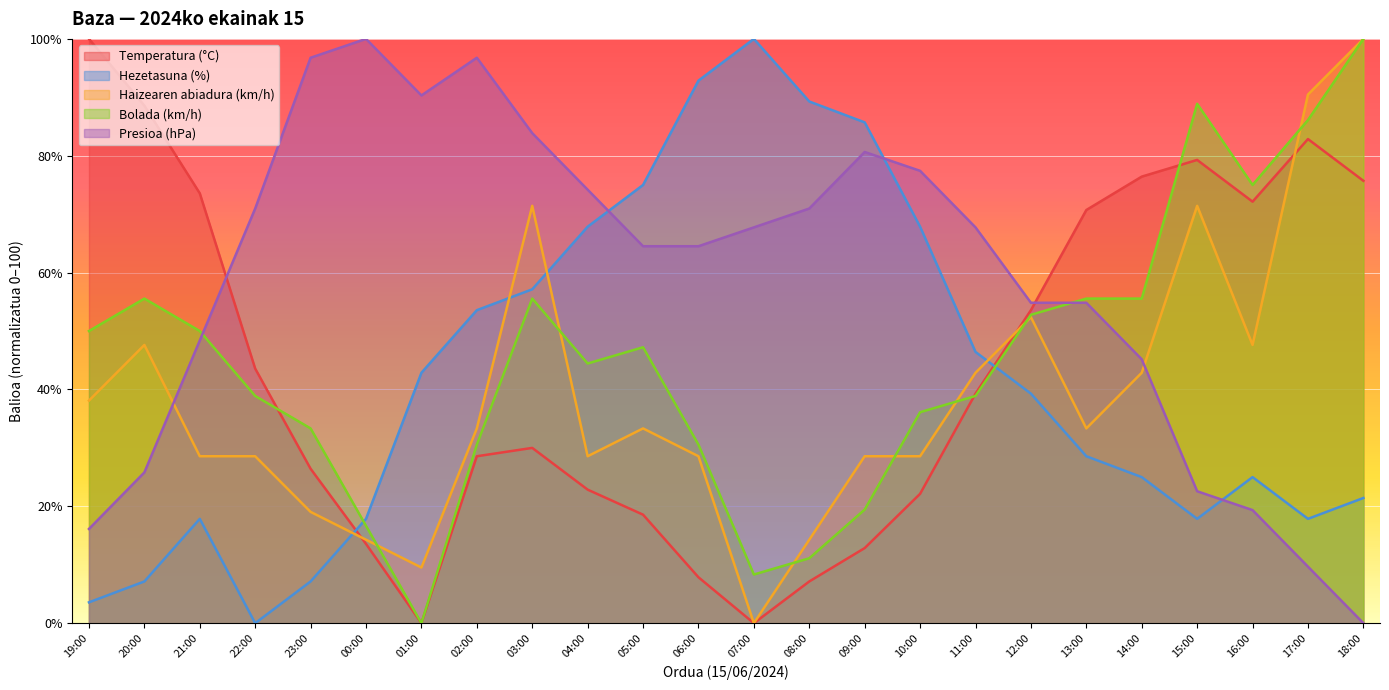

Reading left to right, transcribe all the data shown in this chart.

Temperatura (°C): 19:00=100.0	20:00=88.6	21:00=73.6	22:00=43.6	23:00=26.4	00:00=13.6	01:00=0.0	02:00=28.6	03:00=30.0	04:00=22.9	05:00=18.6	06:00=7.9	07:00=0.0	08:00=7.1	09:00=12.9	10:00=22.1	11:00=39.3	12:00=53.6	13:00=70.7	14:00=76.4	15:00=79.3	16:00=72.1	17:00=82.9	18:00=75.7
Hezetasuna (%): 19:00=3.6	20:00=7.1	21:00=17.9	22:00=0.0	23:00=7.1	00:00=17.9	01:00=42.9	02:00=53.6	03:00=57.1	04:00=67.9	05:00=75.0	06:00=92.9	07:00=100.0	08:00=89.3	09:00=85.7	10:00=67.9	11:00=46.4	12:00=39.3	13:00=28.6	14:00=25.0	15:00=17.9	16:00=25.0	17:00=17.9	18:00=21.4
Haizearen abiadura (km/h): 19:00=38.1	20:00=47.6	21:00=28.6	22:00=28.6	23:00=19.0	00:00=14.3	01:00=9.5	02:00=33.3	03:00=71.4	04:00=28.6	05:00=33.3	06:00=28.6	07:00=0.0	08:00=14.3	09:00=28.6	10:00=28.6	11:00=42.9	12:00=52.4	13:00=33.3	14:00=42.9	15:00=71.4	16:00=47.6	17:00=90.5	18:00=100.0
Bolada (km/h): 19:00=50.0	20:00=55.6	21:00=50.0	22:00=38.9	23:00=33.3	00:00=16.7	01:00=0.0	02:00=30.6	03:00=55.6	04:00=44.4	05:00=47.2	06:00=30.6	07:00=8.3	08:00=11.1	09:00=19.4	10:00=36.1	11:00=38.9	12:00=52.8	13:00=55.6	14:00=55.6	15:00=88.9	16:00=75.0	17:00=86.1	18:00=100.0
Presioa (hPa): 19:00=16.1	20:00=25.8	21:00=48.4	22:00=71.0	23:00=96.8	00:00=100.0	01:00=90.3	02:00=96.8	03:00=83.9	04:00=74.2	05:00=64.5	06:00=64.5	07:00=67.7	08:00=71.0	09:00=80.6	10:00=77.4	11:00=67.7	12:00=54.8	13:00=54.8	14:00=45.2	15:00=22.6	16:00=19.4	17:00=9.7	18:00=0.0